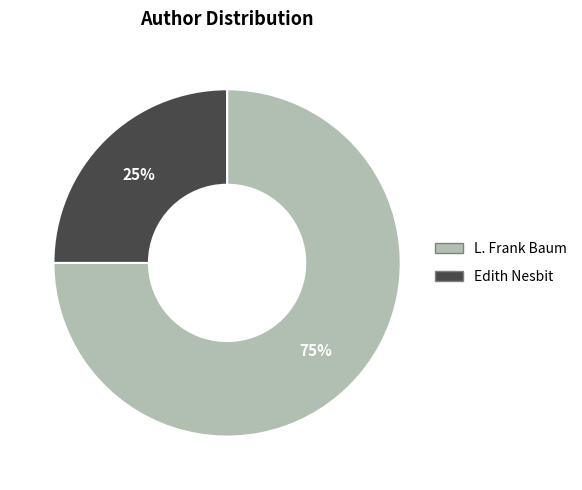

What is the smallest slice in the pie chart?

Edith Nesbit